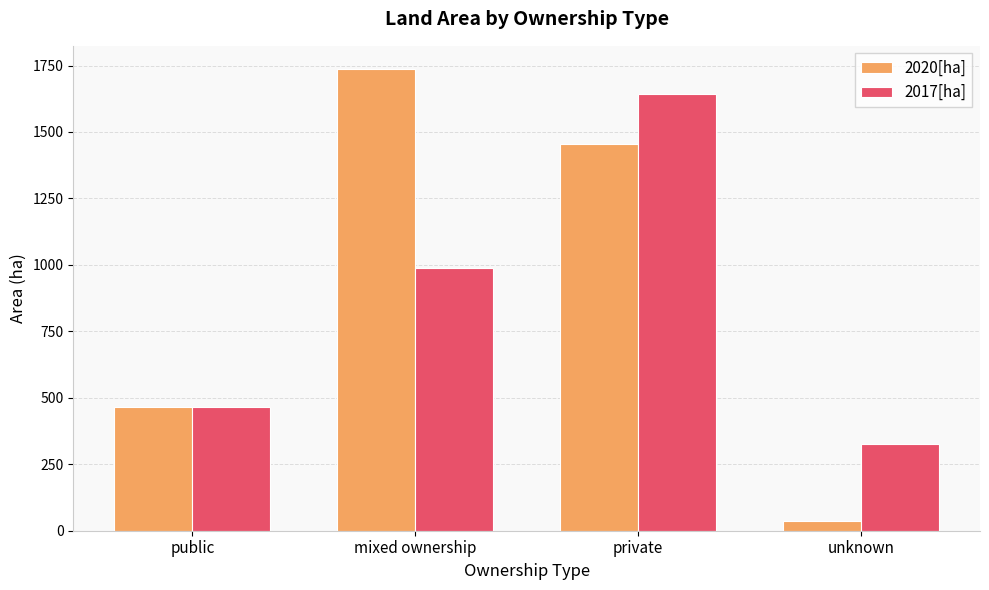

Are the bars horizontal?

No